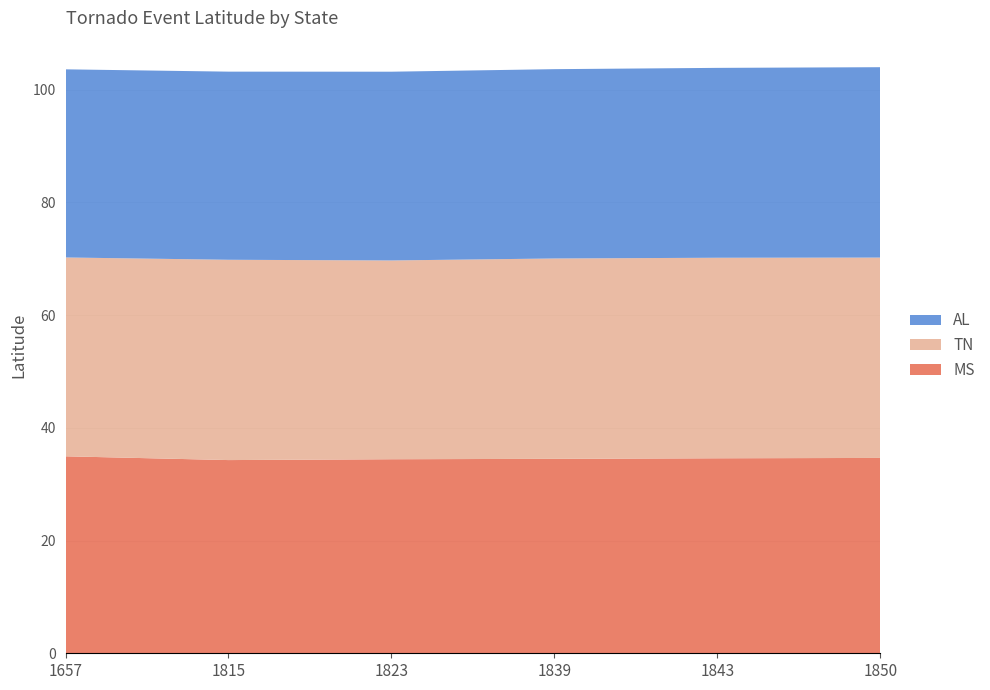

Reading left to right, transcribe all the data shown in this chart.

MS: 35.0	34.3	34.4	34.5	34.6	34.7
TN: 35.3	35.5	35.3	35.5	35.6	35.5
AL: 33.4	33.4	33.5	33.6	33.7	33.8